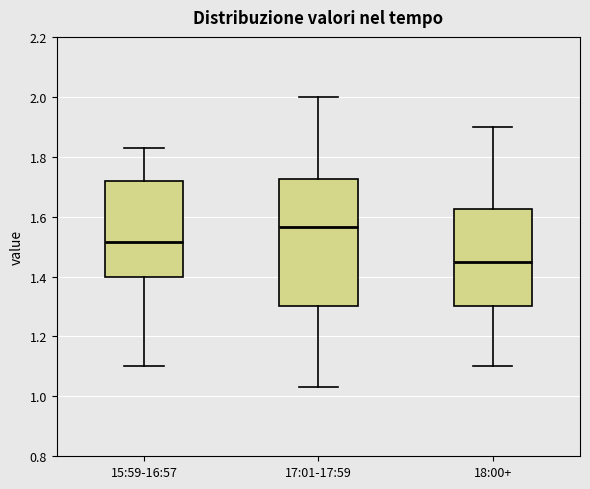

Reading left to right, read every box against the y-axis: the position of its median line, the range the box covers, and the ends of its whiskers. The values are not printed on the chart, so give them approximately, as read against the axis.

15:59-16:57: median 1.52, box 1.40 to 1.72, whiskers 1.10 to 1.84
17:01-17:59: median 1.56, box 1.30 to 1.72, whiskers 1.04 to 2.00
18:00+: median 1.46, box 1.30 to 1.62, whiskers 1.10 to 1.90